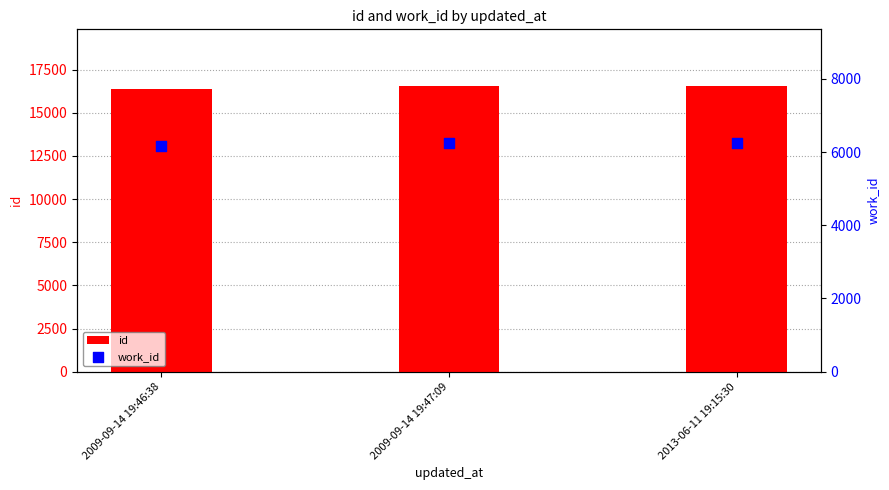

What are all the series names shown in the legend?

id, work_id